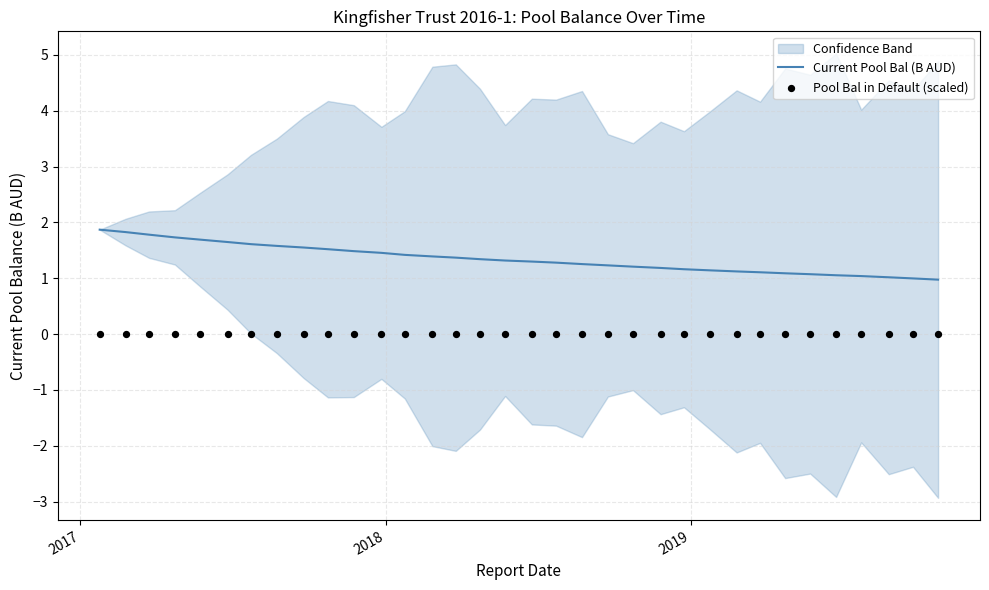

What is the minimum value for Current Pool Bal (B AUD)?

1.0